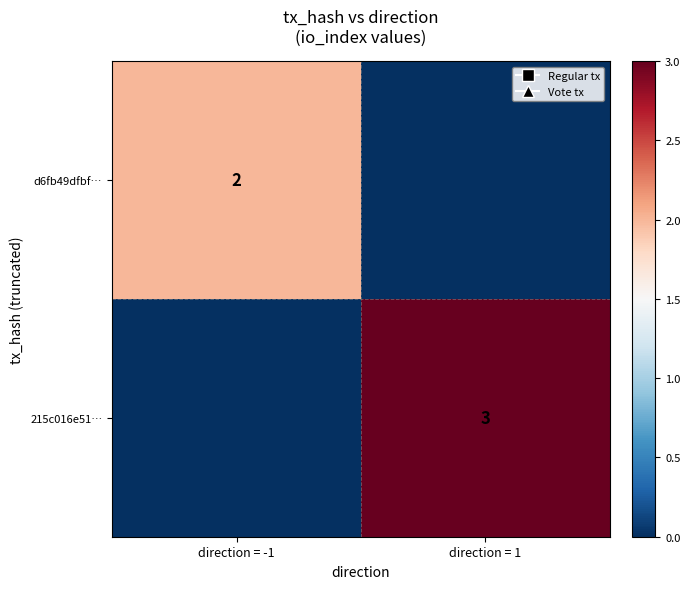

At how many categories does at least one series exceed 0?

2